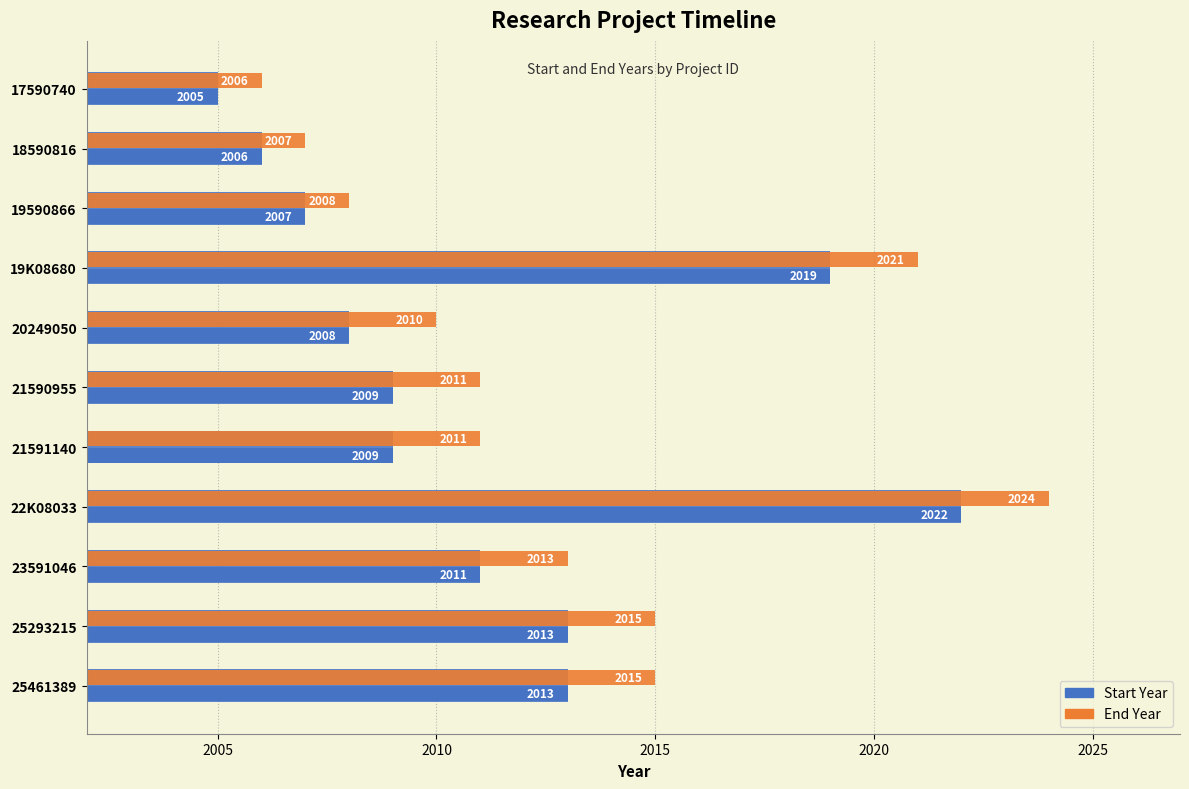

Are the bars grouped side by side (vs. stacked)?

Yes